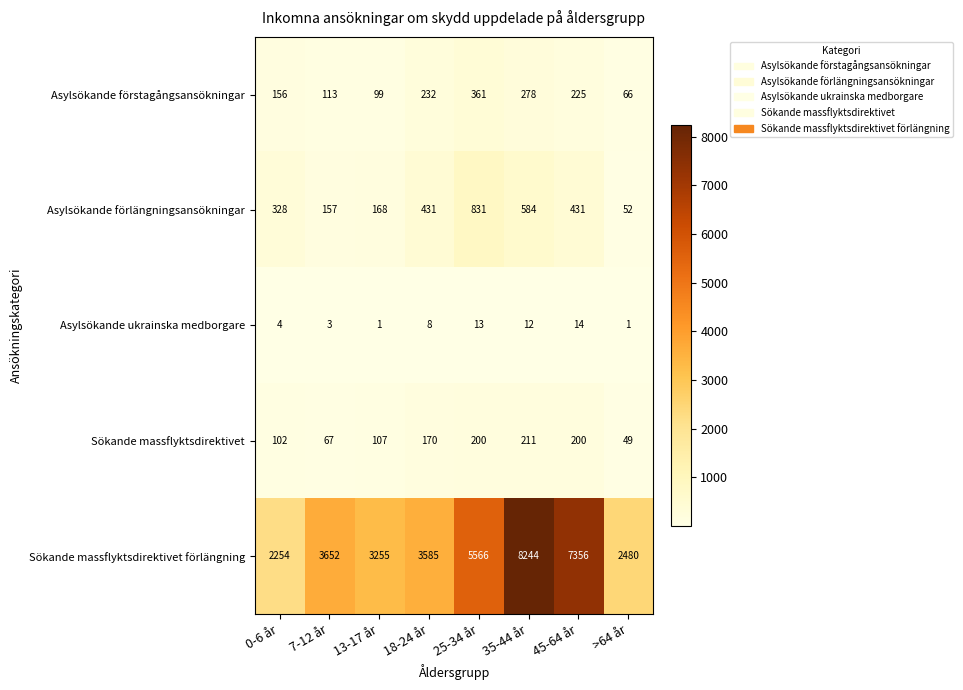

What is the sum of the Sökande massflyktsdirektivet values at 13-17 år and 7-12 år?

174